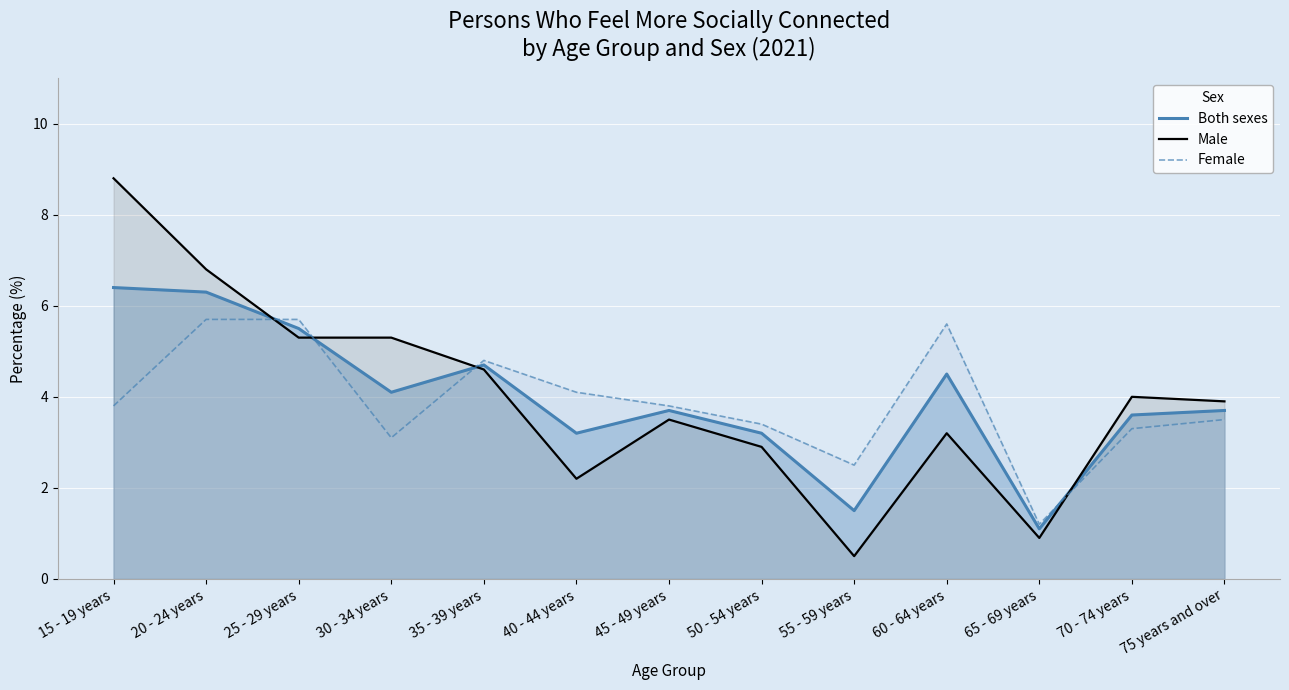

How many interior local peaks does the Male series have?

3